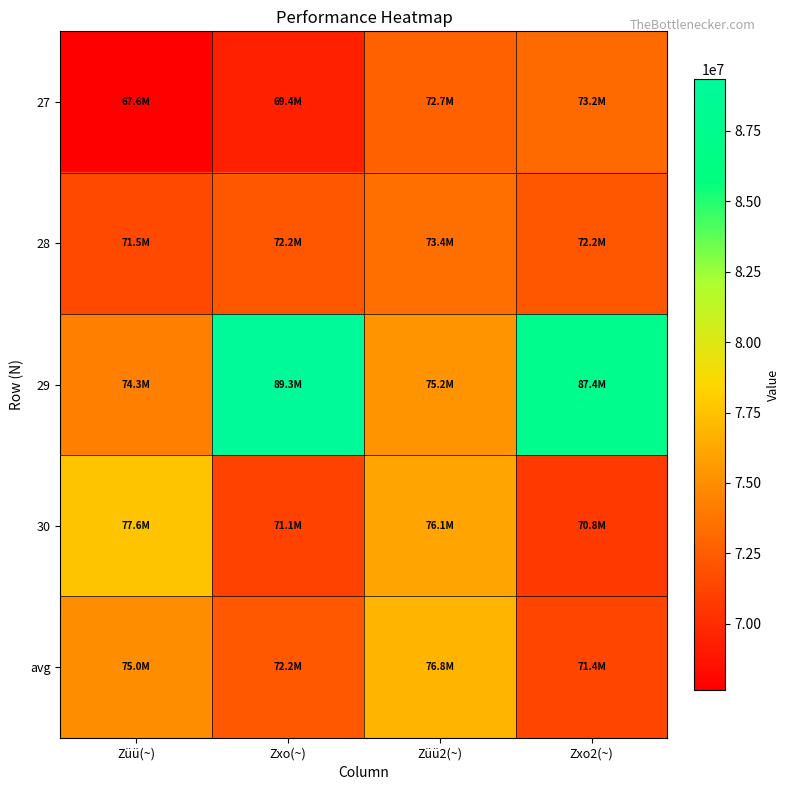

Reading right to left, extract all data points from this chart.

27: Zxo2(~)=73205958	Züü2(~)=72712596	Zxo(~)=69417000	Züü(~)=67649000
28: Zxo2(~)=72150373	Züü2(~)=73431553	Zxo(~)=72192000	Züü(~)=71505000
29: Zxo2(~)=87432235	Züü2(~)=75239430	Zxo(~)=89340000	Züü(~)=74270609
30: Zxo2(~)=70761323	Züü2(~)=76109731	Zxo(~)=71144000	Züü(~)=77577663
avg: Zxo2(~)=71368841	Züü2(~)=76836501	Zxo(~)=72250000	Züü(~)=74954399